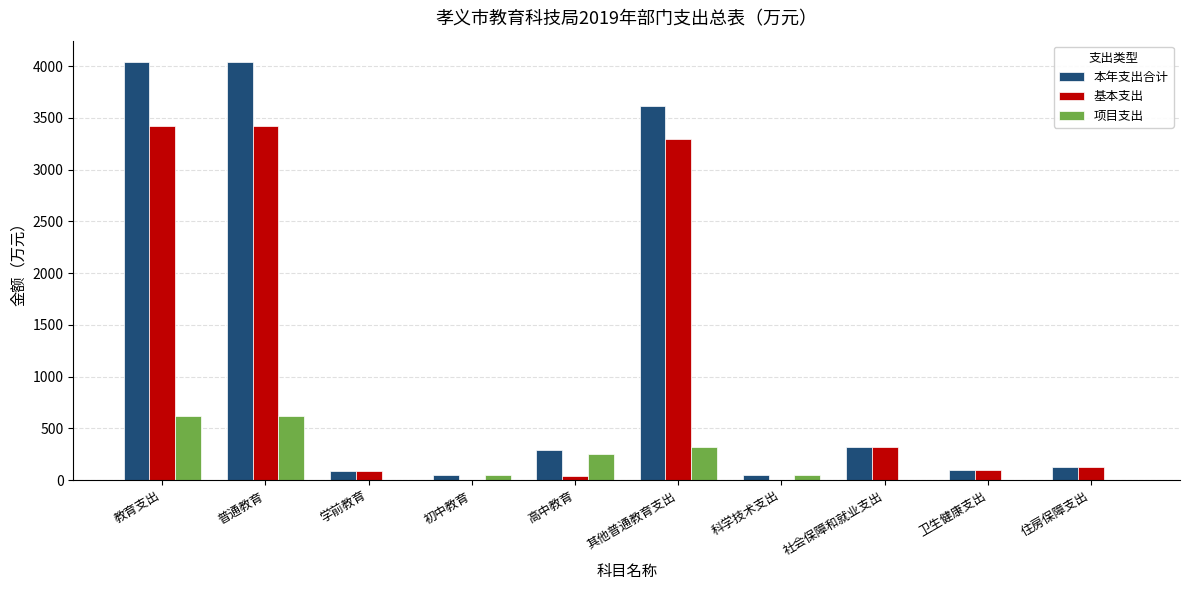

Is the value of 基本支出 at 社会保障和就业支出 greater than the value of 项目支出 at 社会保障和就业支出?

Yes